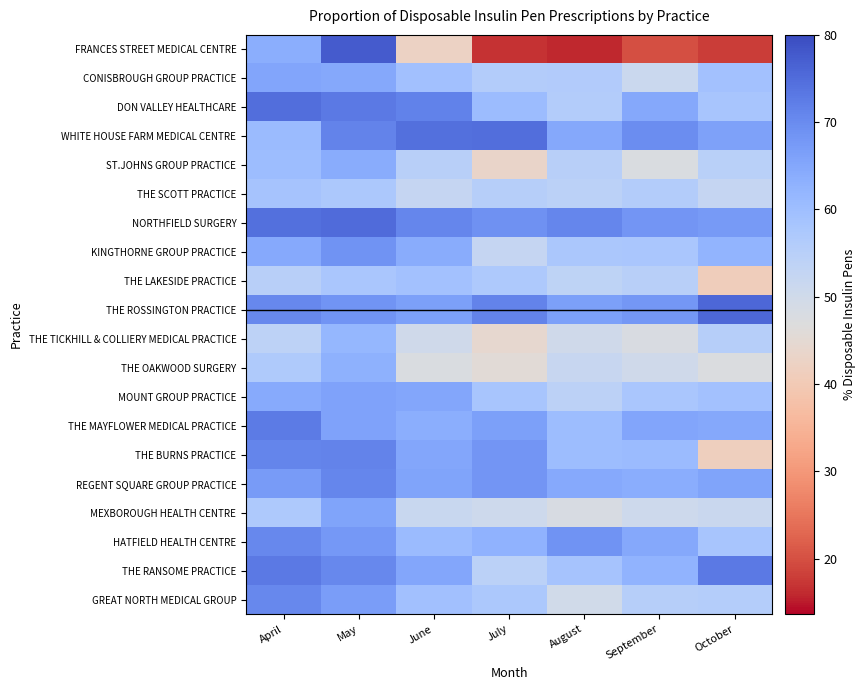

At which category does the chart reach its minimum across all series?

August